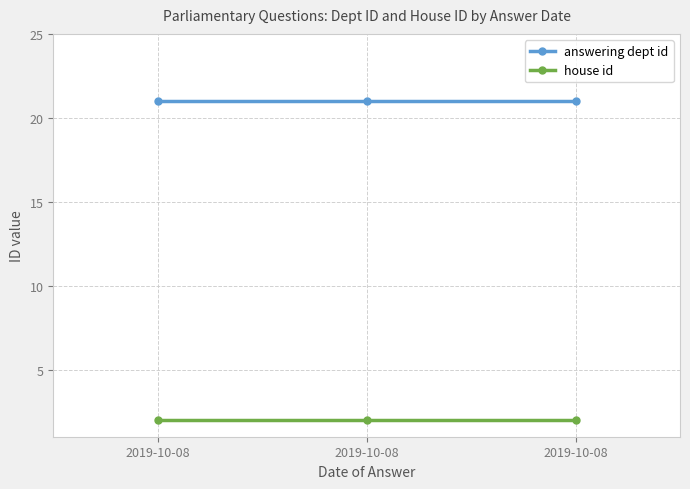

What is the difference between the highest and lowest values at 2019-10-08?

19